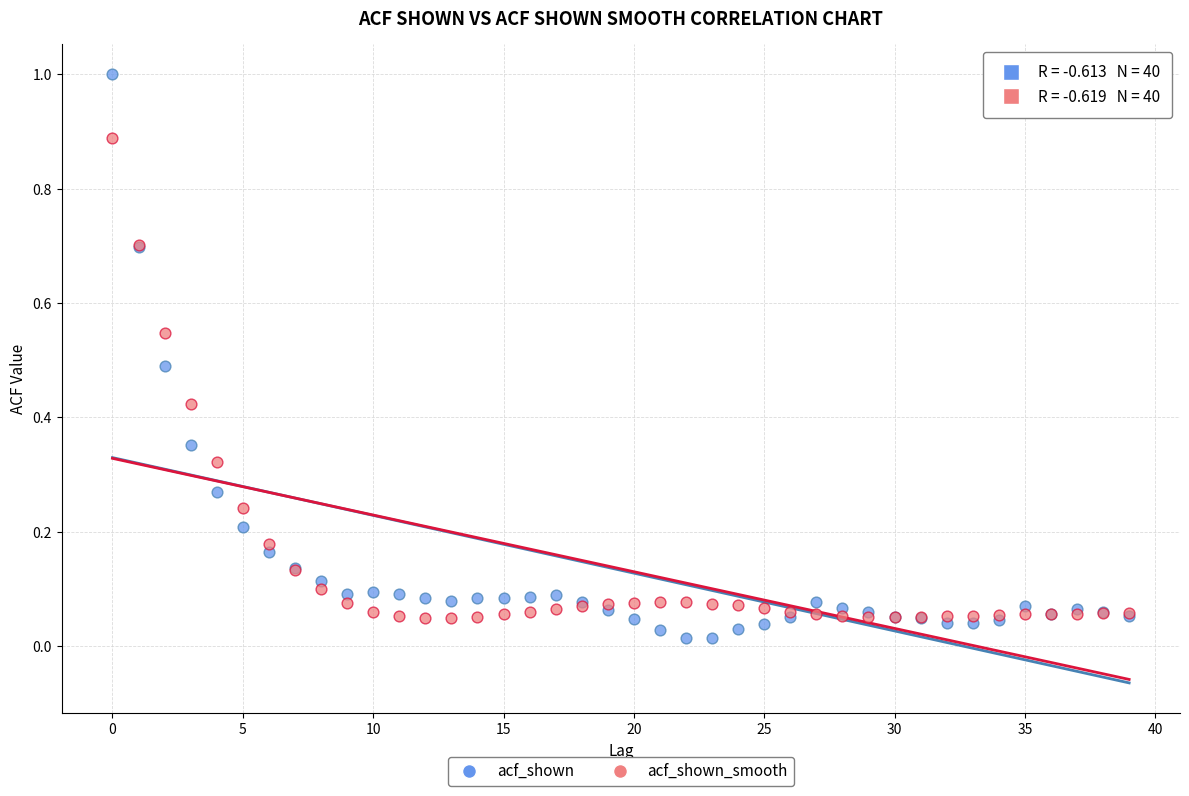

Which series reaches the maximum Y coordinate?

acf_shown